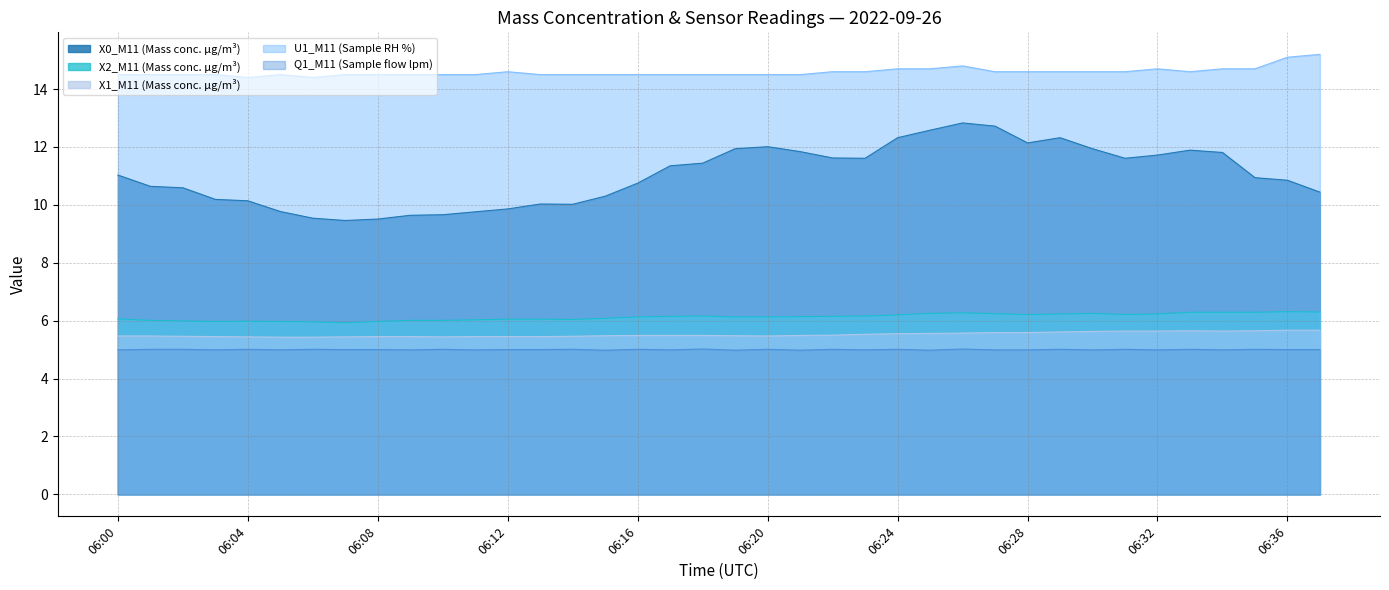

Reading left to right, what are all the values shown in this chart?

X0_M11 (Mass conc. μg/m³): 06:00=11.0	06:01=10.6	06:02=10.6	06:03=10.2	06:04=10.1	06:05=9.8	06:06=9.5	06:07=9.5	06:08=9.5	06:09=9.6	06:10=9.7	06:11=9.8	06:12=9.9	06:13=10.0	06:14=10.0	06:15=10.3	06:16=10.8	06:17=11.3	06:18=11.4	06:19=11.9	06:20=12.0	06:21=11.8	06:22=11.6	06:23=11.6	06:24=12.3	06:25=12.6	06:26=12.8	06:27=12.7	06:28=12.1	06:29=12.3	06:30=11.9	06:31=11.6	06:32=11.7	06:33=11.9	06:34=11.8	06:35=10.9	06:36=10.8	06:37=10.4
X2_M11 (Mass conc. μg/m³): 06:00=6.1	06:01=6.0	06:02=6.0	06:03=6.0	06:04=6.0	06:05=6.0	06:06=6.0	06:07=5.9	06:08=6.0	06:09=6.0	06:10=6.0	06:11=6.0	06:12=6.0	06:13=6.0	06:14=6.0	06:15=6.1	06:16=6.1	06:17=6.2	06:18=6.2	06:19=6.1	06:20=6.1	06:21=6.1	06:22=6.2	06:23=6.2	06:24=6.2	06:25=6.2	06:26=6.3	06:27=6.2	06:28=6.2	06:29=6.2	06:30=6.2	06:31=6.2	06:32=6.2	06:33=6.3	06:34=6.3	06:35=6.3	06:36=6.3	06:37=6.3
X1_M11 (Mass conc. μg/m³): 06:00=5.5	06:01=5.5	06:02=5.5	06:03=5.5	06:04=5.4	06:05=5.4	06:06=5.4	06:07=5.4	06:08=5.5	06:09=5.5	06:10=5.4	06:11=5.5	06:12=5.5	06:13=5.5	06:14=5.5	06:15=5.5	06:16=5.5	06:17=5.5	06:18=5.5	06:19=5.5	06:20=5.5	06:21=5.5	06:22=5.5	06:23=5.5	06:24=5.5	06:25=5.6	06:26=5.6	06:27=5.6	06:28=5.6	06:29=5.6	06:30=5.6	06:31=5.6	06:32=5.6	06:33=5.7	06:34=5.6	06:35=5.7	06:36=5.7	06:37=5.7
U1_M11 (Sample RH %): 06:00=14.5	06:01=14.5	06:02=14.5	06:03=14.5	06:04=14.4	06:05=14.5	06:06=14.4	06:07=14.5	06:08=14.5	06:09=14.5	06:10=14.5	06:11=14.5	06:12=14.6	06:13=14.5	06:14=14.5	06:15=14.5	06:16=14.5	06:17=14.5	06:18=14.5	06:19=14.5	06:20=14.5	06:21=14.5	06:22=14.6	06:23=14.6	06:24=14.7	06:25=14.7	06:26=14.8	06:27=14.6	06:28=14.6	06:29=14.6	06:30=14.6	06:31=14.6	06:32=14.7	06:33=14.6	06:34=14.7	06:35=14.7	06:36=15.1	06:37=15.2
Q1_M11 (Sample flow lpm): 06:00=5.0	06:01=5.0	06:02=5.0	06:03=5.0	06:04=5.0	06:05=5.0	06:06=5.0	06:07=5.0	06:08=5.0	06:09=5.0	06:10=5.0	06:11=5.0	06:12=5.0	06:13=5.0	06:14=5.0	06:15=5.0	06:16=5.0	06:17=5.0	06:18=5.0	06:19=5.0	06:20=5.0	06:21=5.0	06:22=5.0	06:23=5.0	06:24=5.0	06:25=5.0	06:26=5.0	06:27=5.0	06:28=5.0	06:29=5.0	06:30=5.0	06:31=5.0	06:32=5.0	06:33=5.0	06:34=5.0	06:35=5.0	06:36=5.0	06:37=5.0